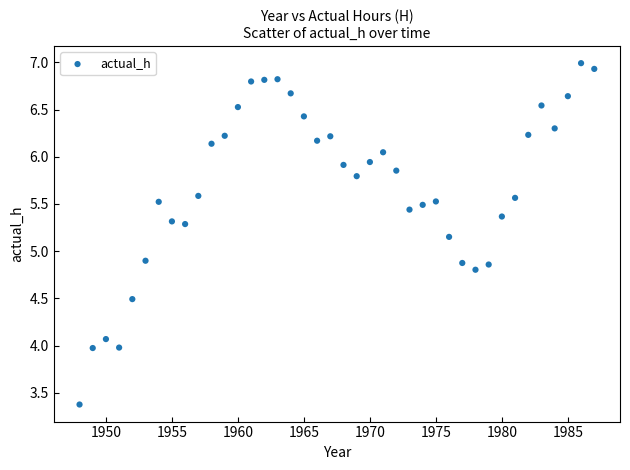

What is the range of X values (max minus min)?

39.0